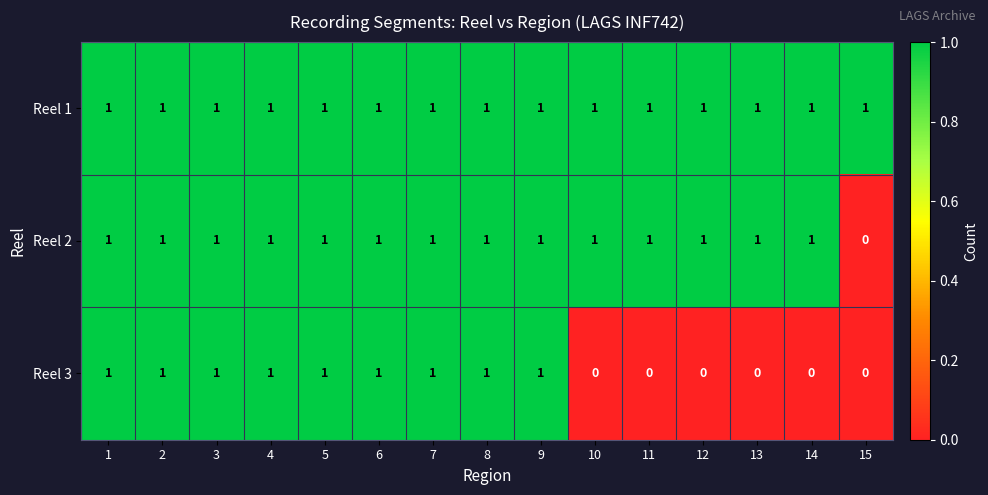

At how many categories does at least one series exceed 0?

15